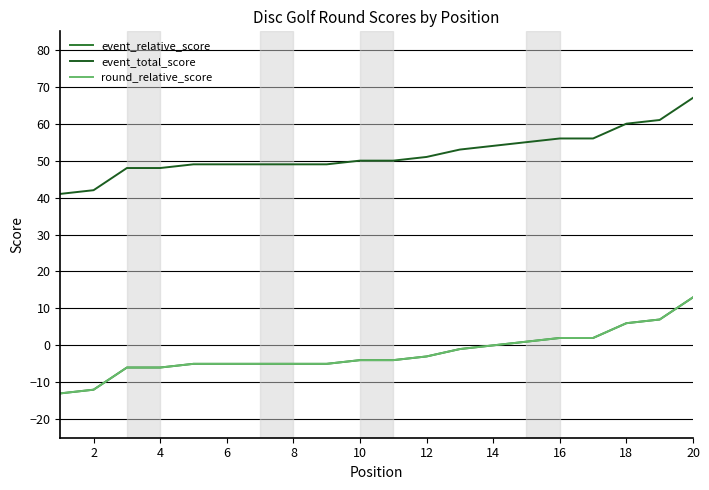

Does the chart have visible grid lines?

No